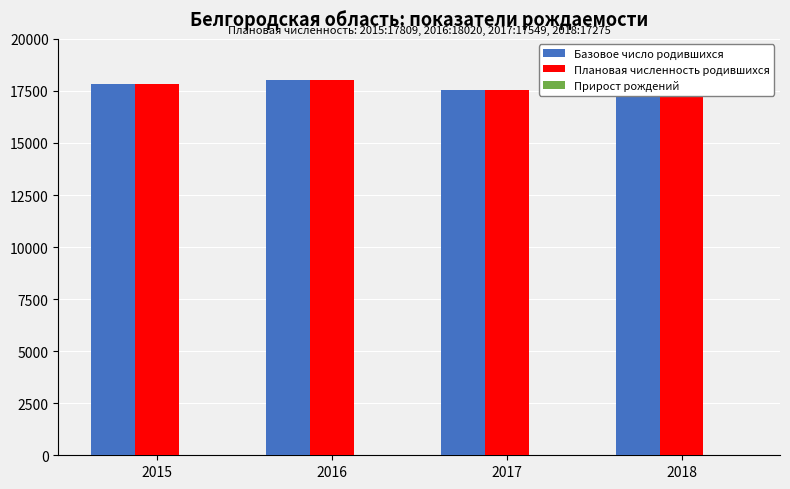

What is the sum of the Базовое число родившихся values at 2015 and 2018?

35084